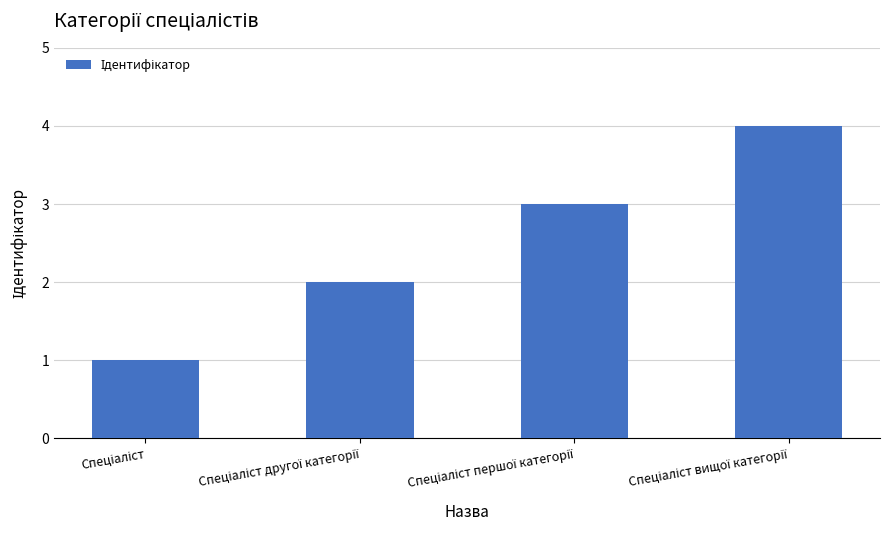

How many series are shown in this chart?

1